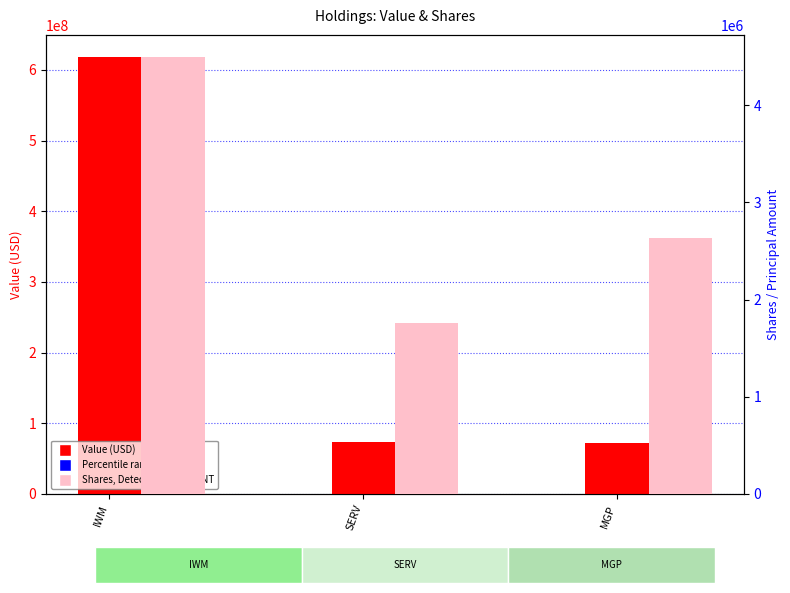

Is it true that Shares / Principal Amount equals 584223 at SERV?

False